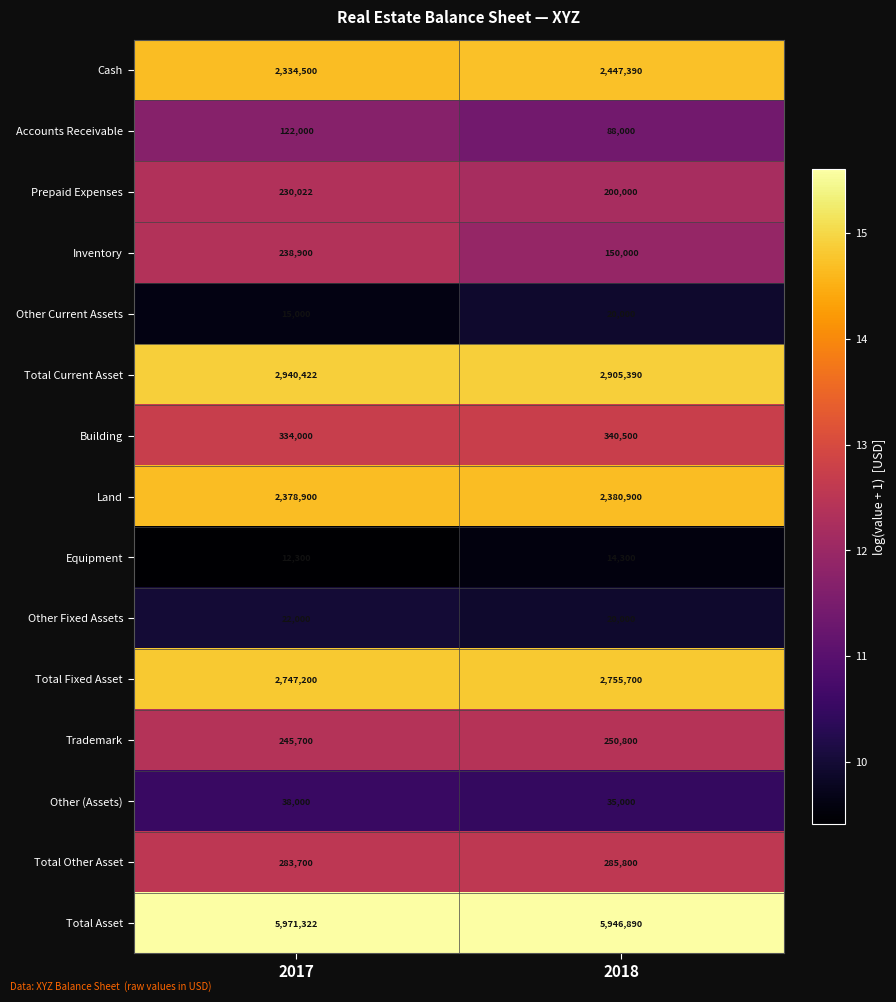

The Total Asset series shows 2747402 at 2018. True or false?

False